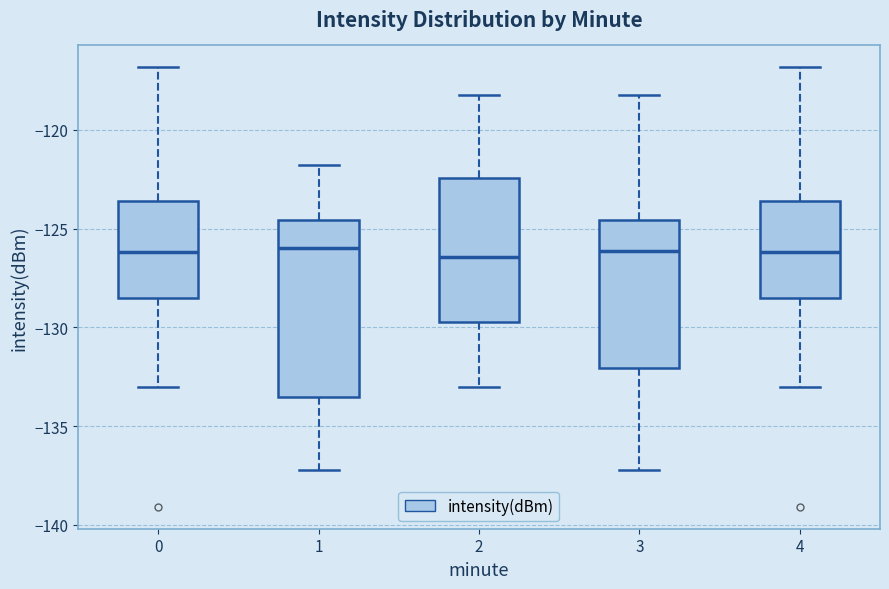

Comparing the boxes themselves (not the whiskers), which one is the tallest?

1